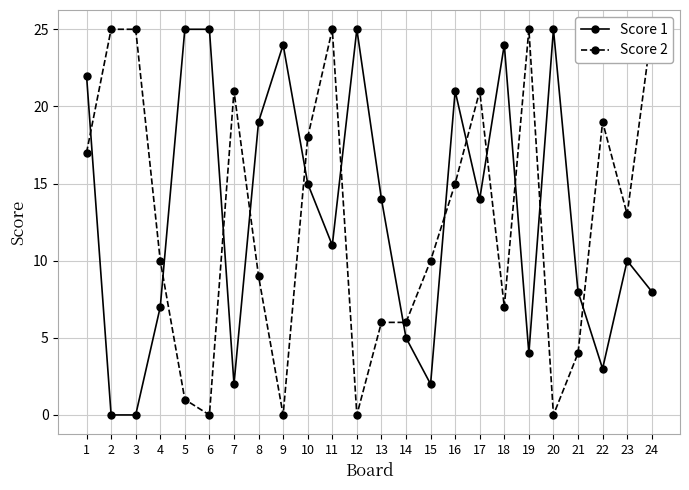

At which category does Score 1 reach its first local valley?

7